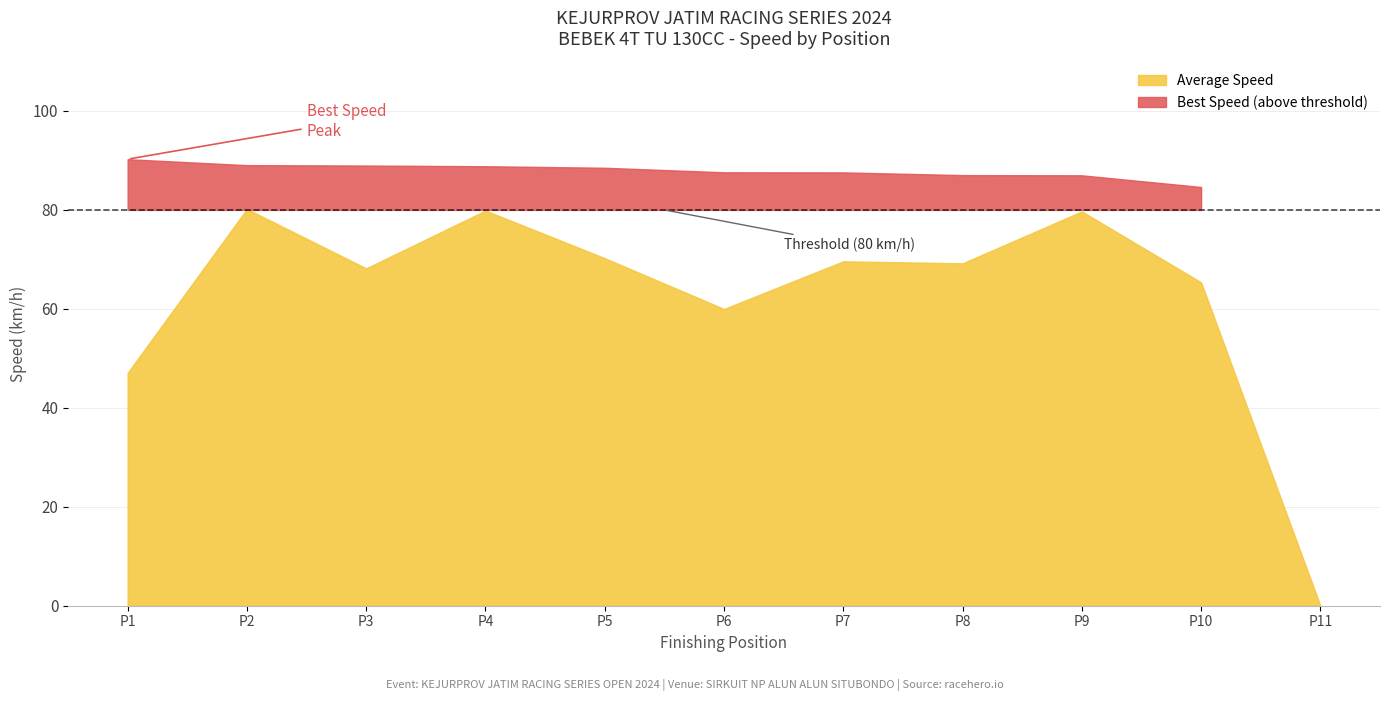

The value of Total Time at M. Afin is 600.1. True or false?

False